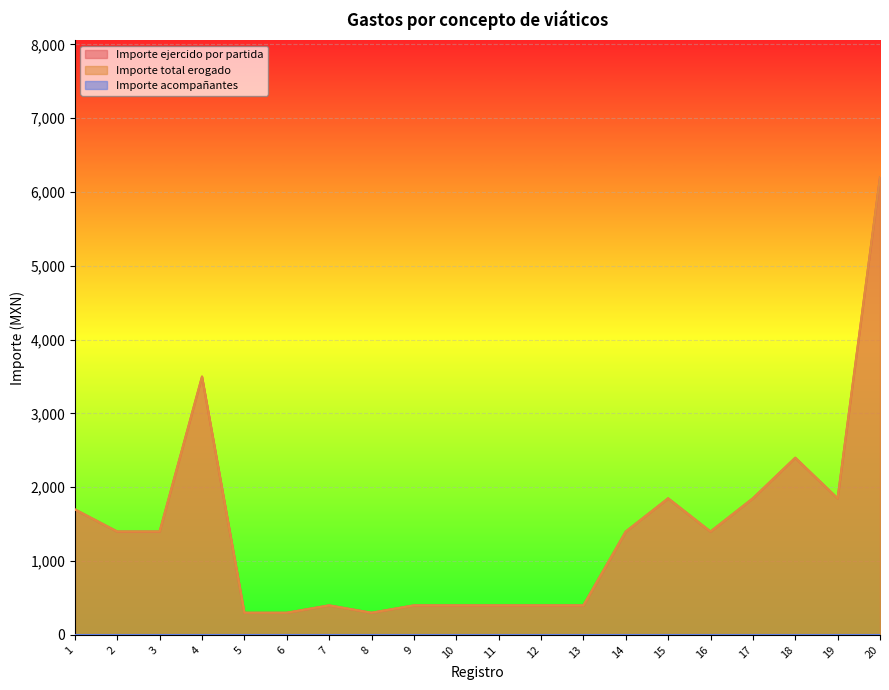

Where is the first local minimum for Importe ejercido por partida?

8